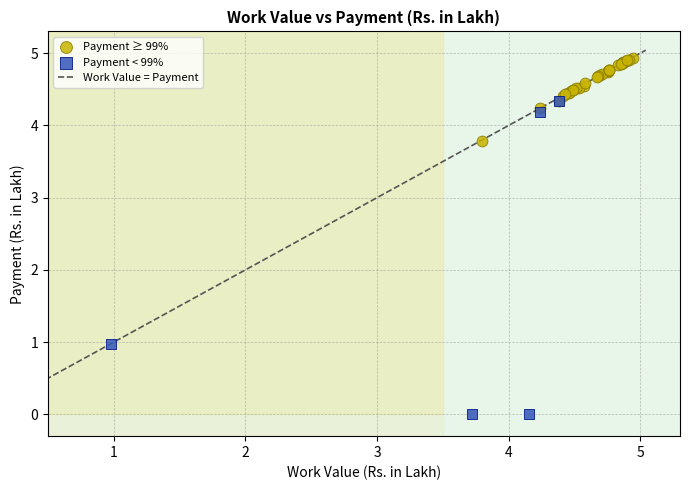

Which series contains the highest Y value?

Payment ≥ 99%